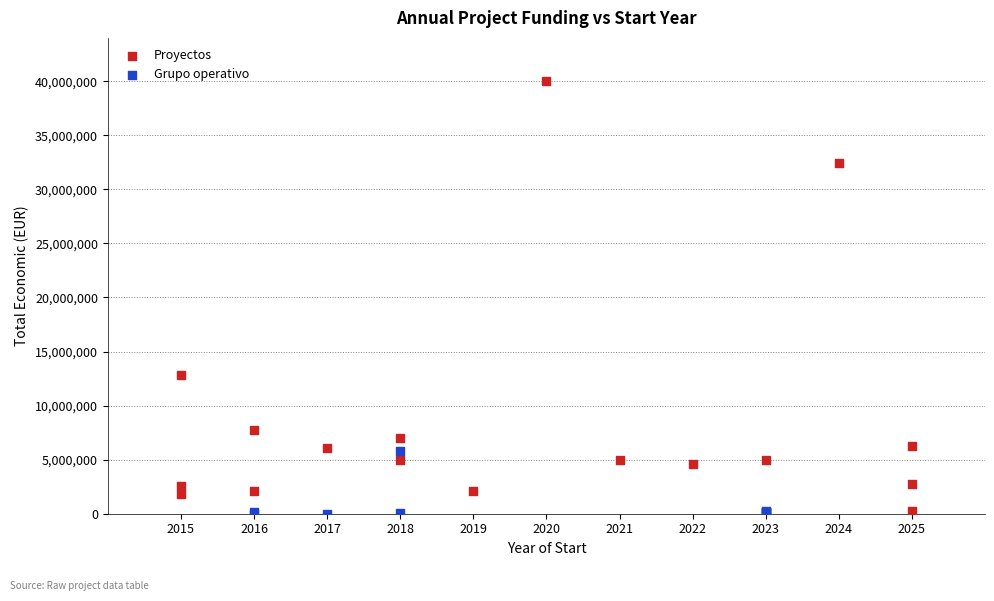

Which series has the widest spread of Y values?

Proyectos